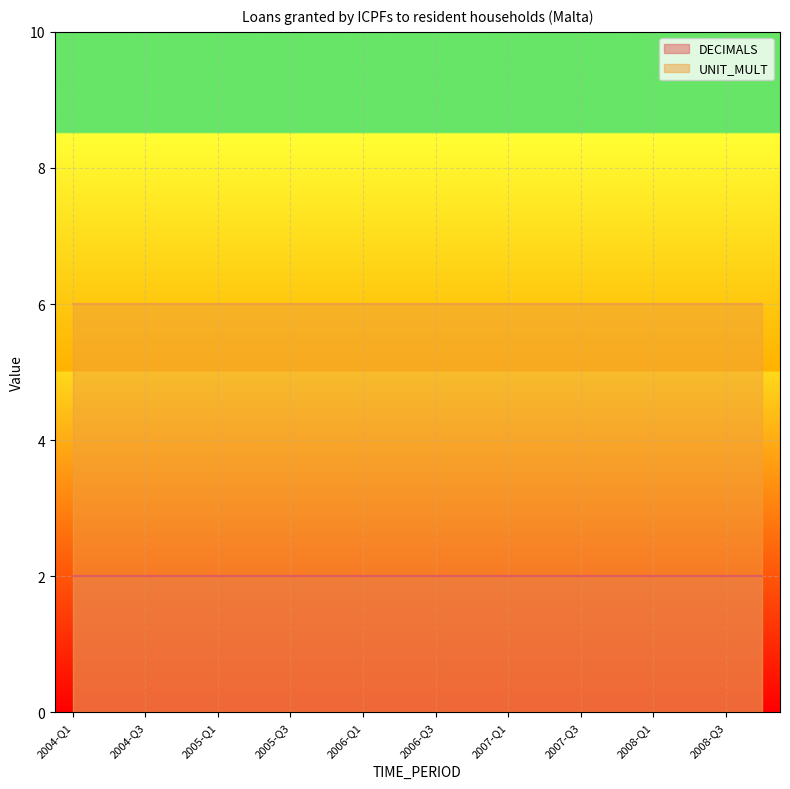

What is the label of the 15th point from the left?

2007-Q3